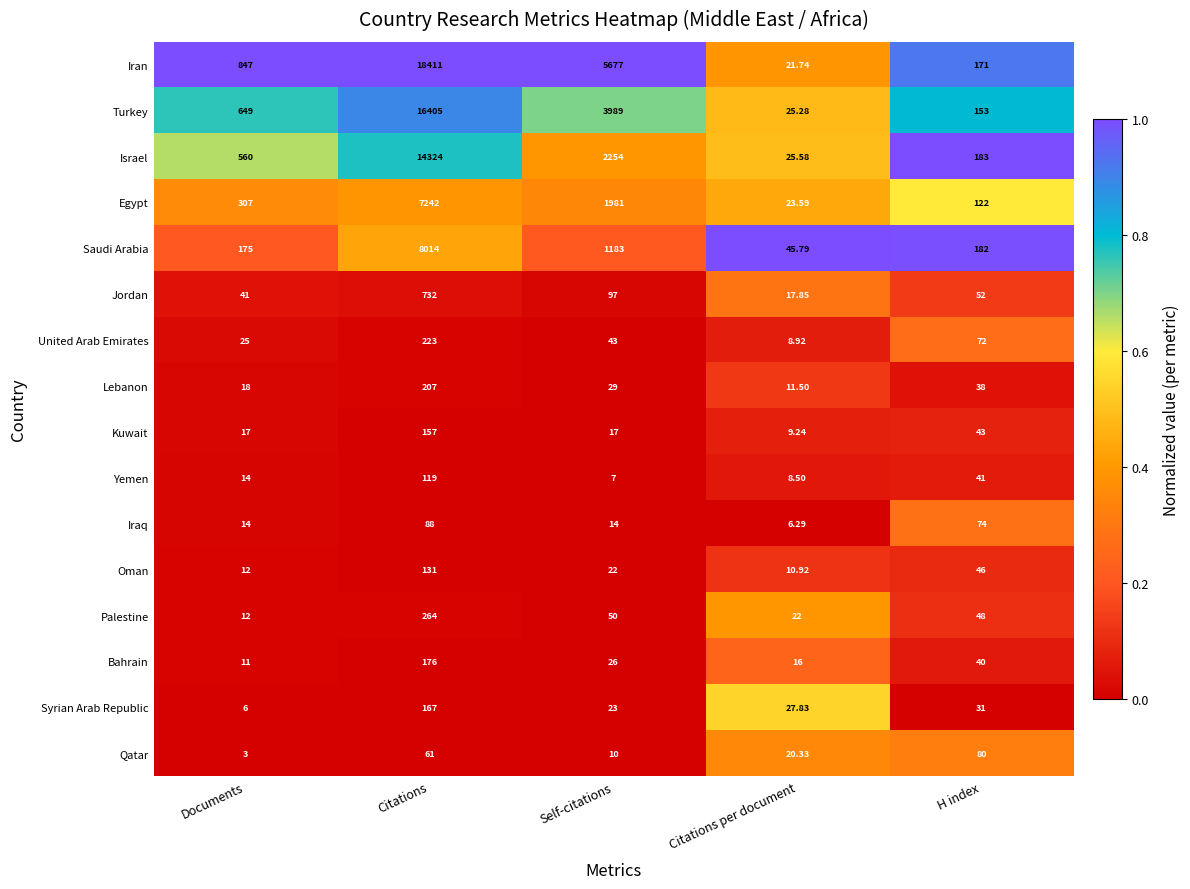

List the series in order of their peak value, lowest first.

Qatar, Iraq, Yemen, Oman, Kuwait, Syrian Arab Republic, Bahrain, Lebanon, United Arab Emirates, Palestine, Jordan, Egypt, Saudi Arabia, Israel, Turkey, Iran